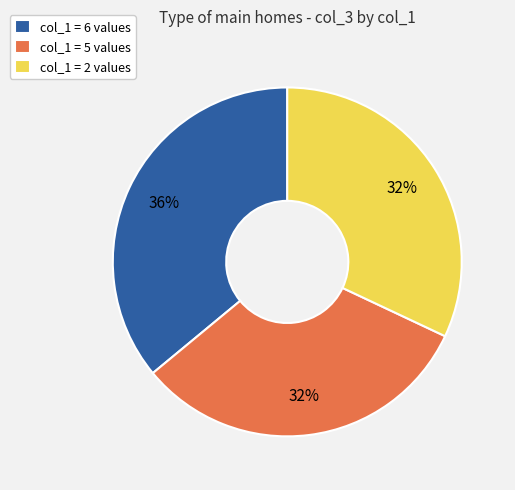

Approximately how many times larger is the value at col_1 = 6 values compared to col_1 = 2 values?

1.1